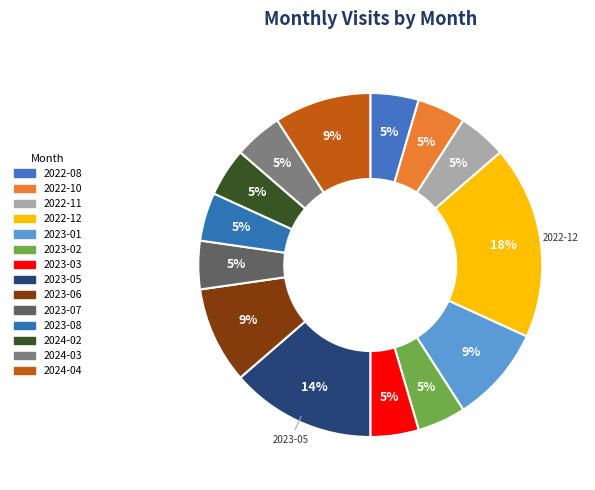

How many slices are in this pie chart?

14